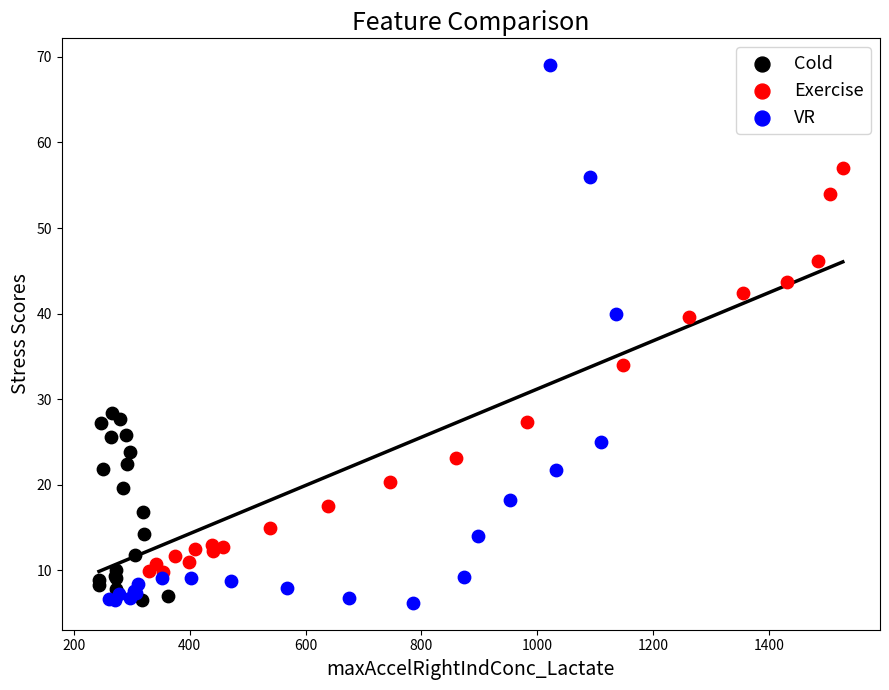

Which series has the largest Y range (max minus min)?

VR